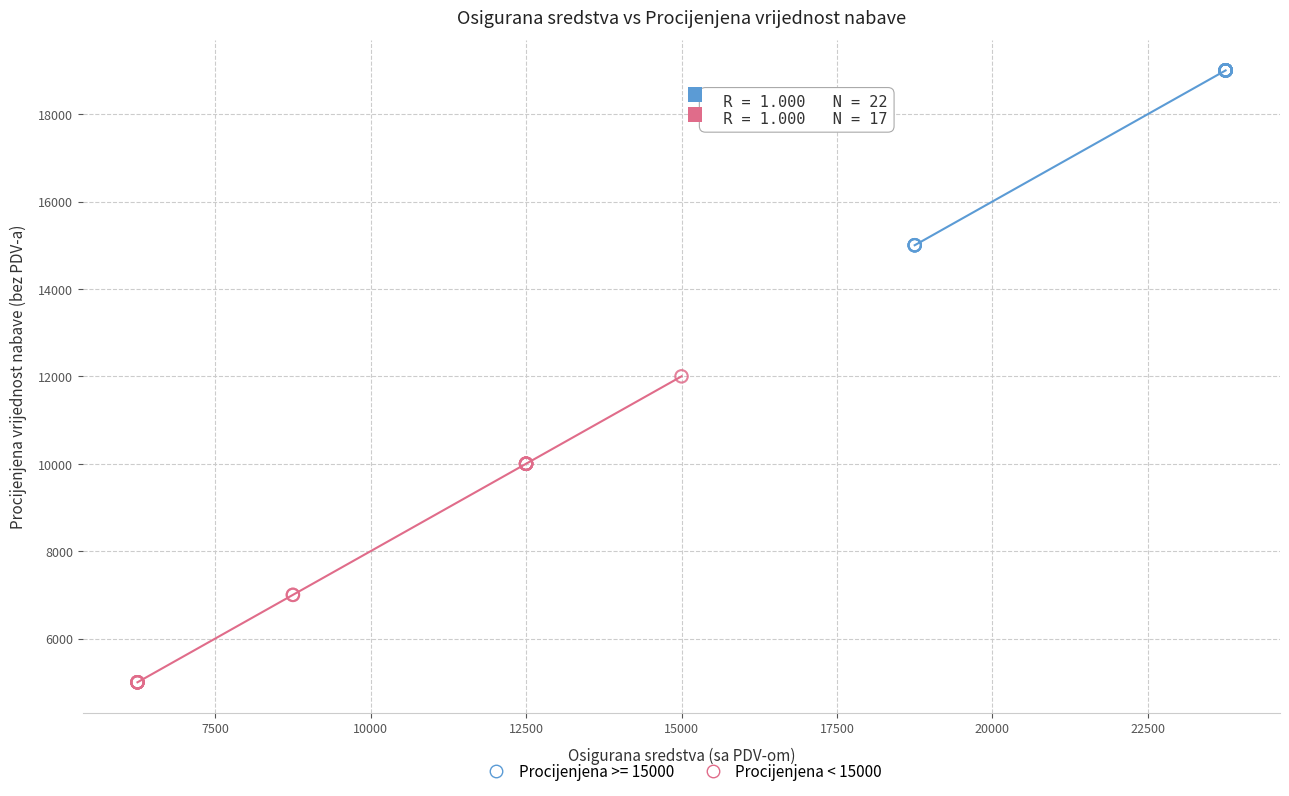

Which series contains the lowest Y value?

Procijenjena < 15000